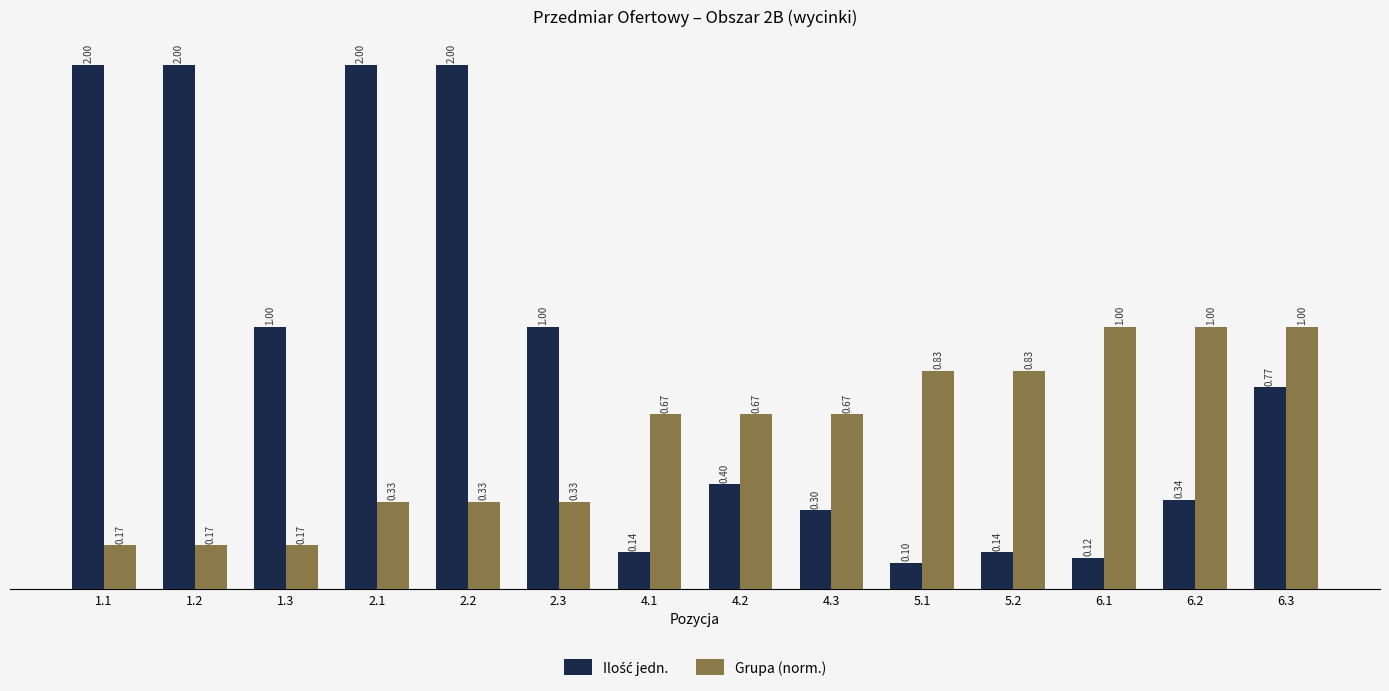

What is the sum of all Grupa (norm.) values?

8.2